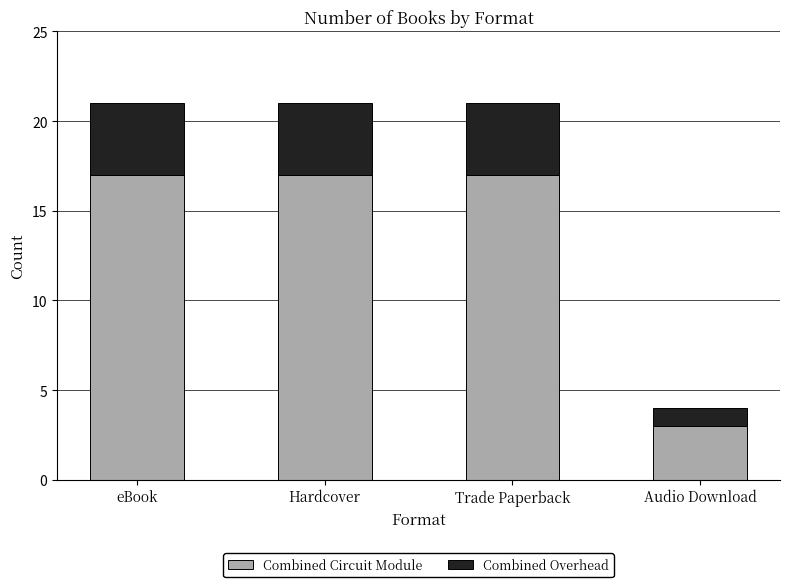

Does the chart contain any negative values?

No